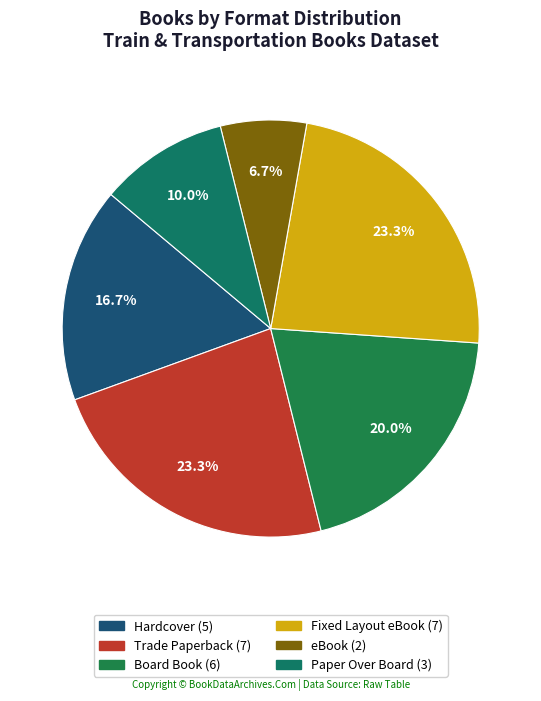

The Paper Over Board slice represents 1% of the pie. True or false?

False